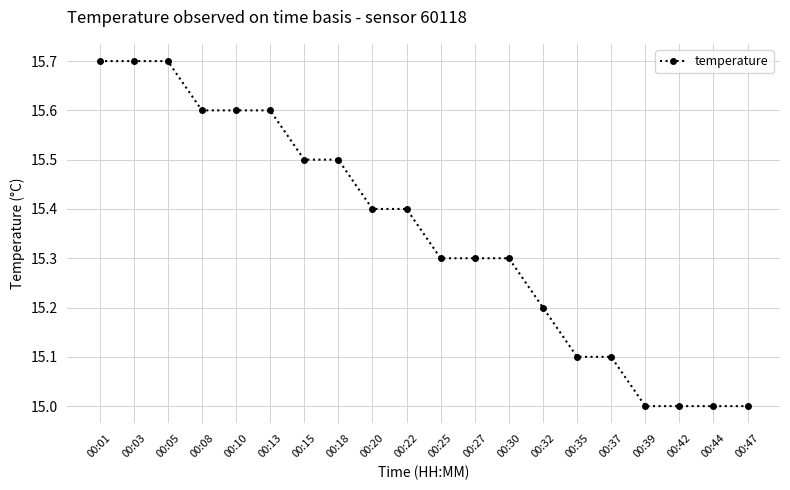

What is the sum of all values?

307.0